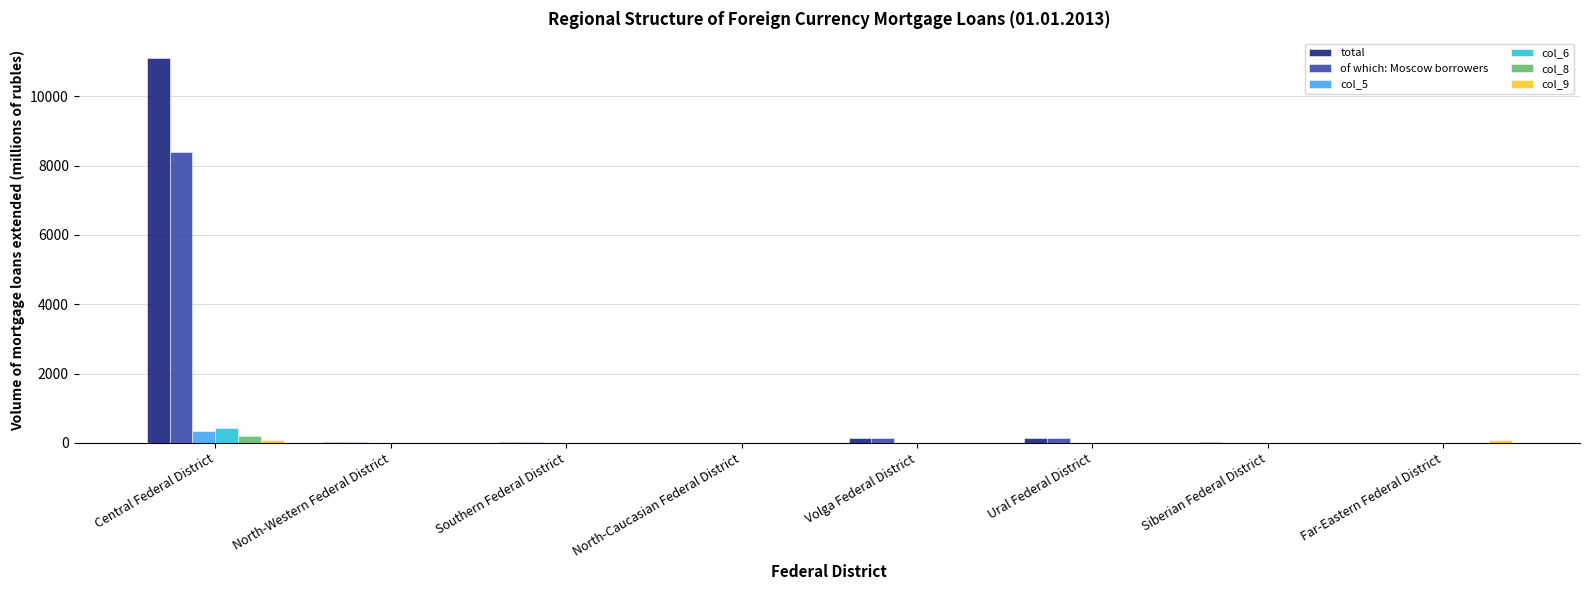

At which category is the sum across all series the highest?

Central Federal District